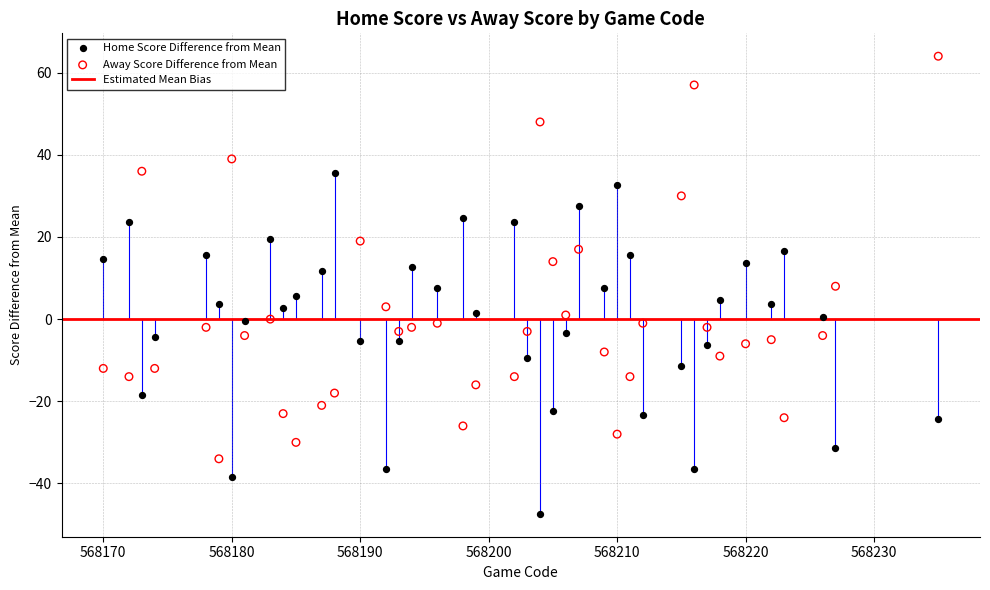

Which series reaches the maximum Y coordinate?

Away Score Difference from Mean